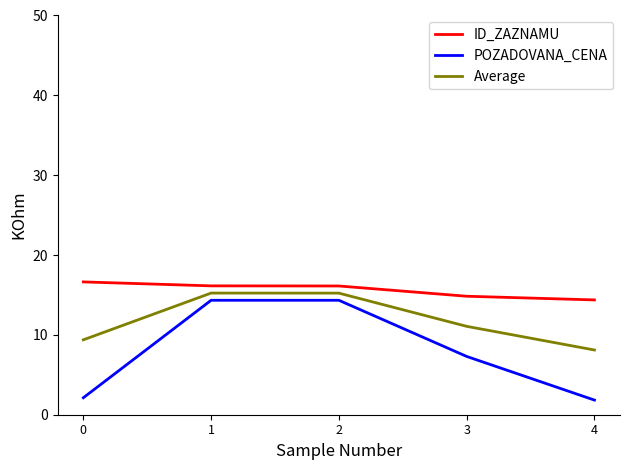

Does the chart display data point markers on the line(s)?

No